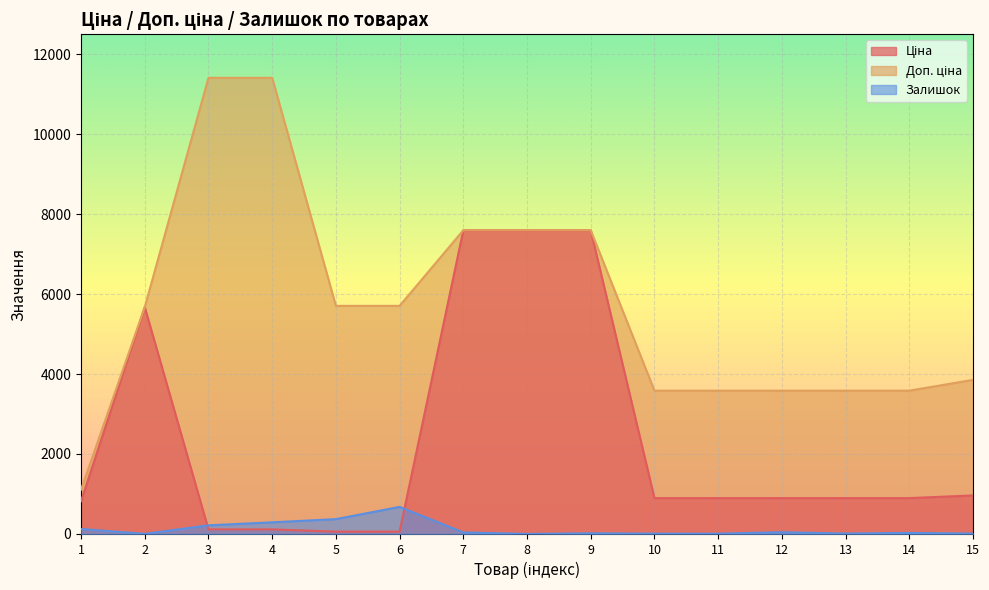

What is the average value of the Залишок series?

121.9